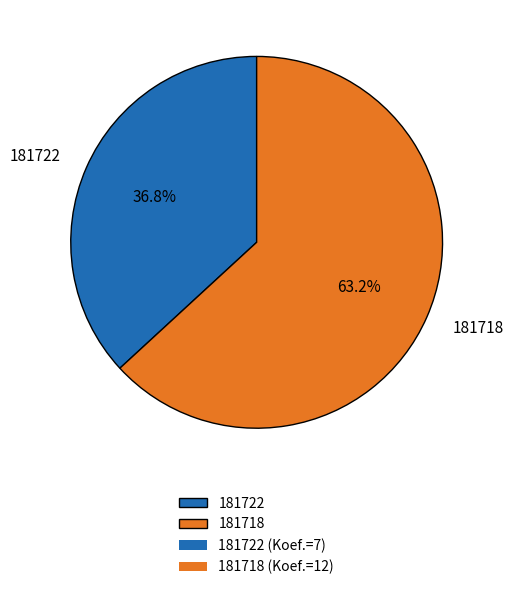

What is the ratio of the value at 181718 to the value at 181722?

1.7